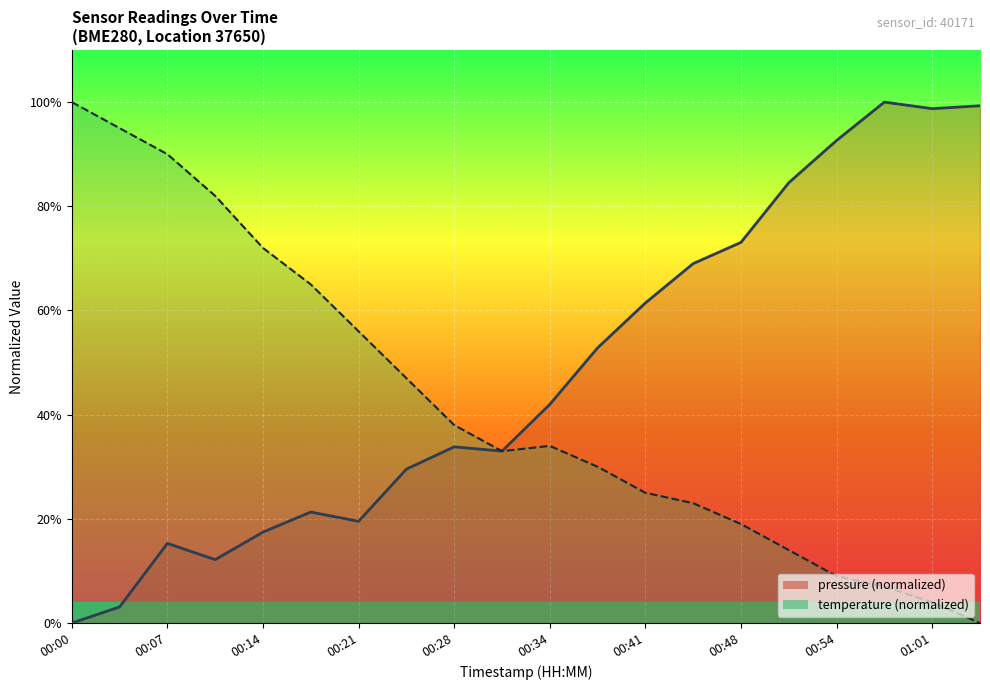

At which label does pressure first exceed 41?

00:34